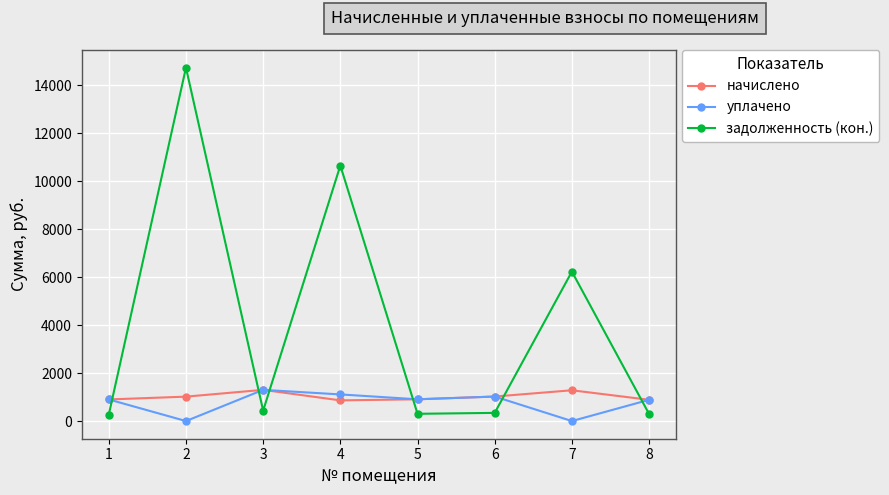

What is the difference between the начислено values at 4 and 5?

45.4